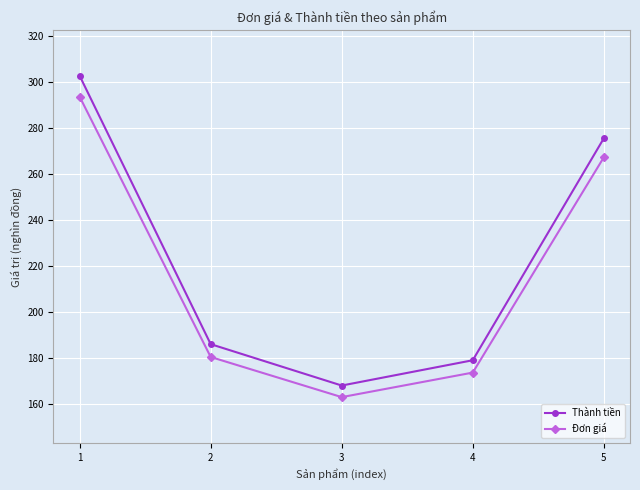

The Đơn giá series shows 191.0 at 1. True or false?

False